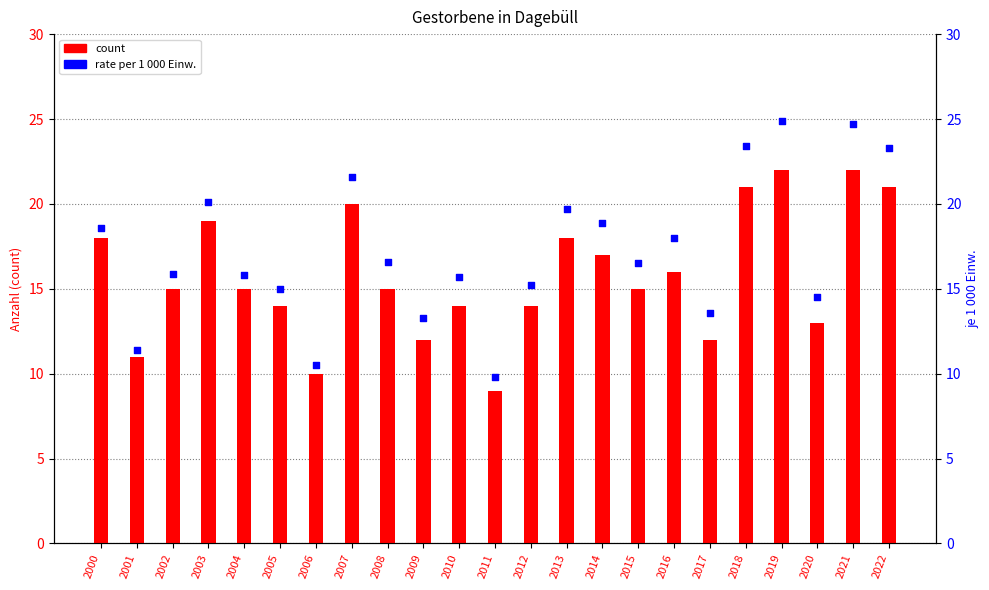

Which series has the largest Y range (max minus min)?

rate per 1 000